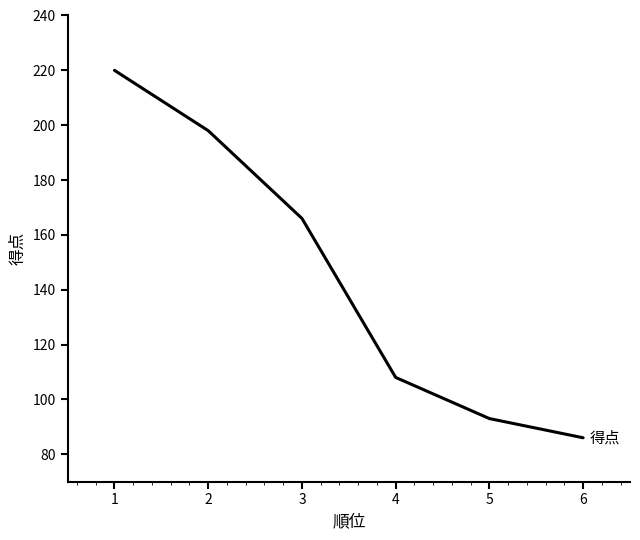

What is the difference between the maximum and minimum values?

134